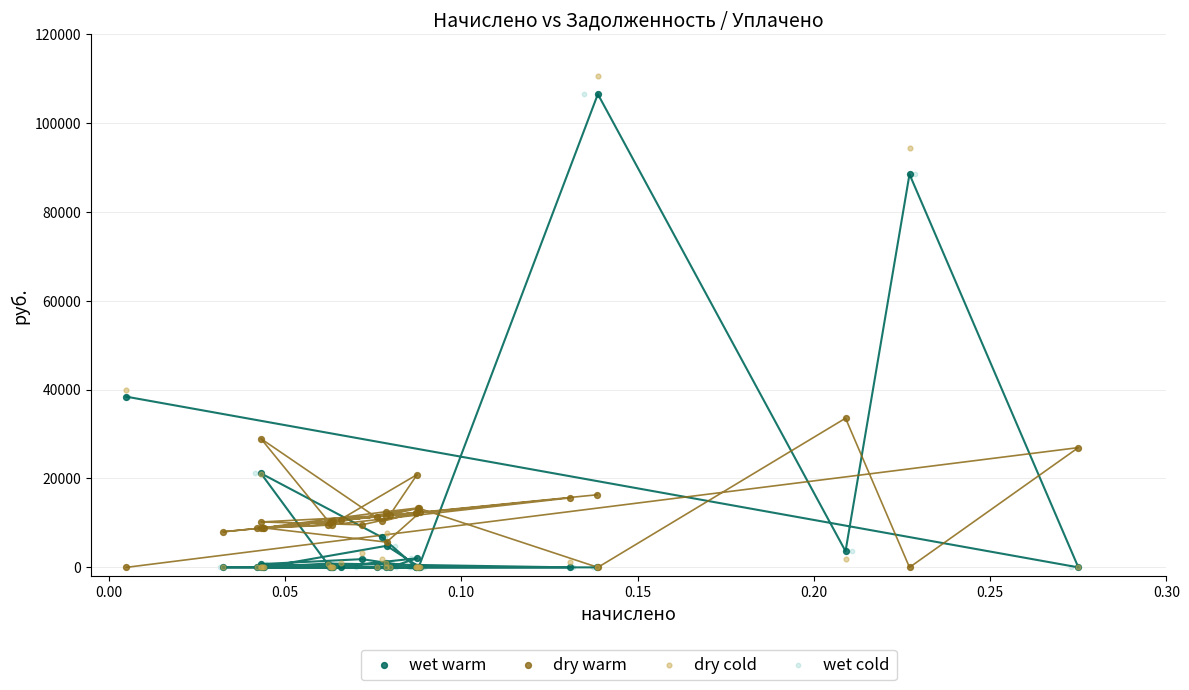

Which series has the widest spread of Y values?

dry cold